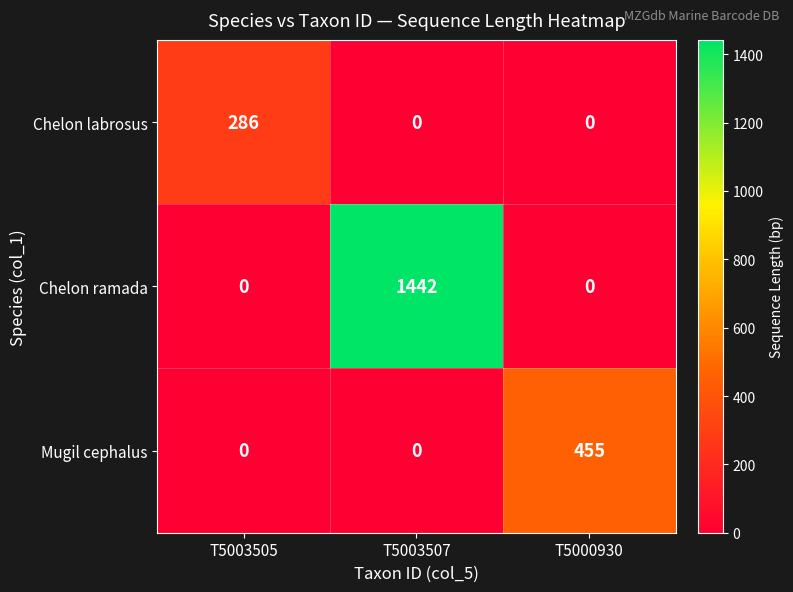

Which series has the largest total across all categories?

Chelon ramada